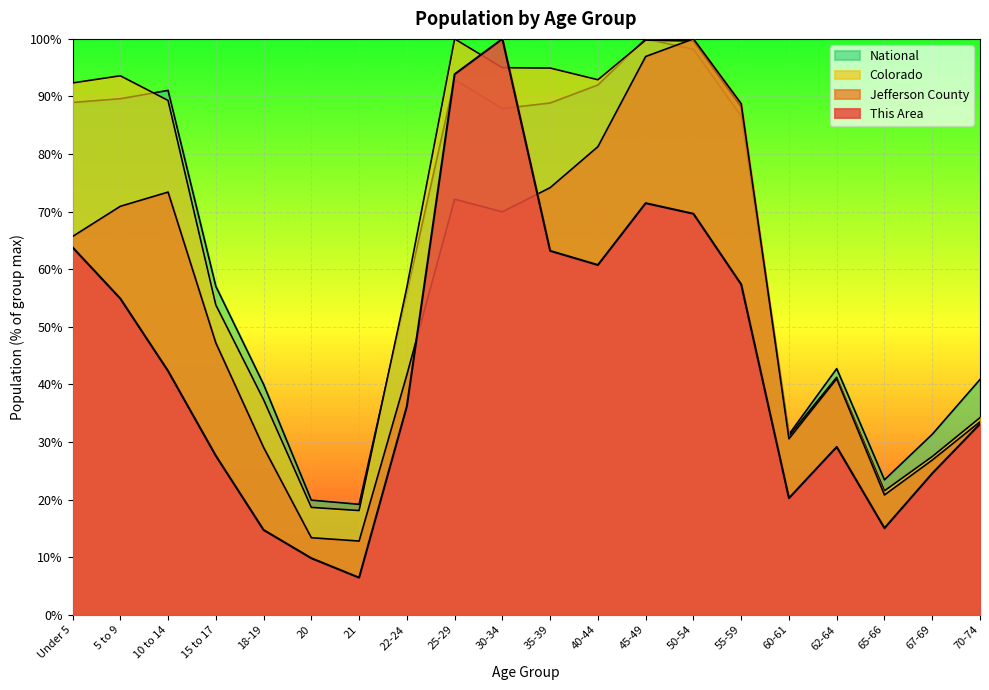

List the labels in order of Colorado value, largest first.

25-29, 45-49, 50-54, 30-34, 35-39, 5 to 9, 40-44, Under 5, 10 to 14, 55-59, 22-24, 15 to 17, 62-64, 18-19, 70-74, 60-61, 67-69, 65-66, 20, 21